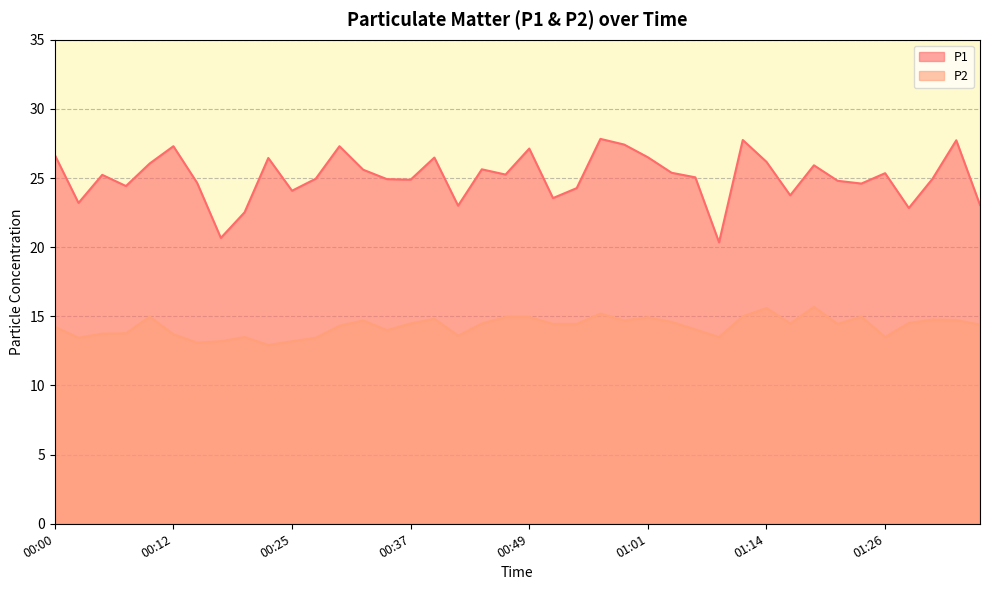

What is the difference between the highest and lowest values at 01:26?

11.9